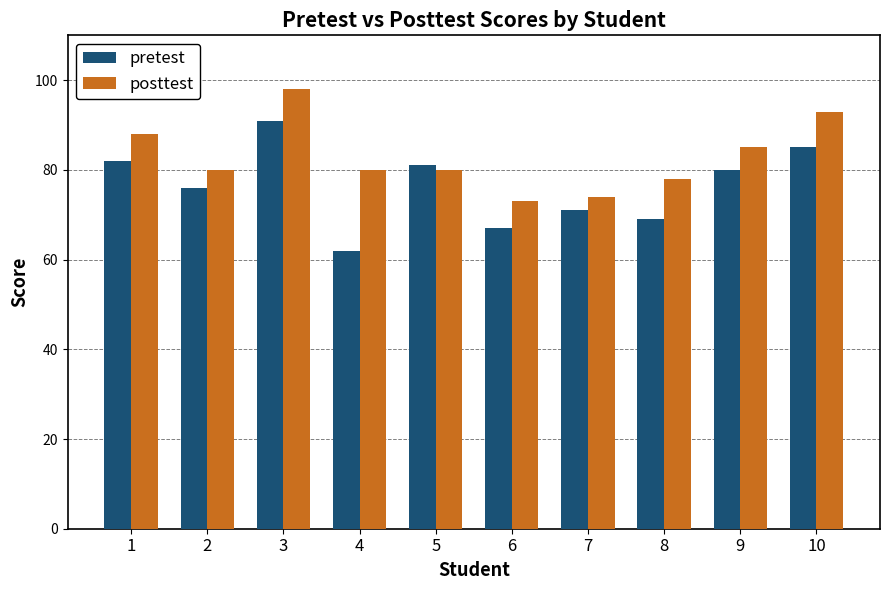

What are all the series names shown in the legend?

pretest, posttest